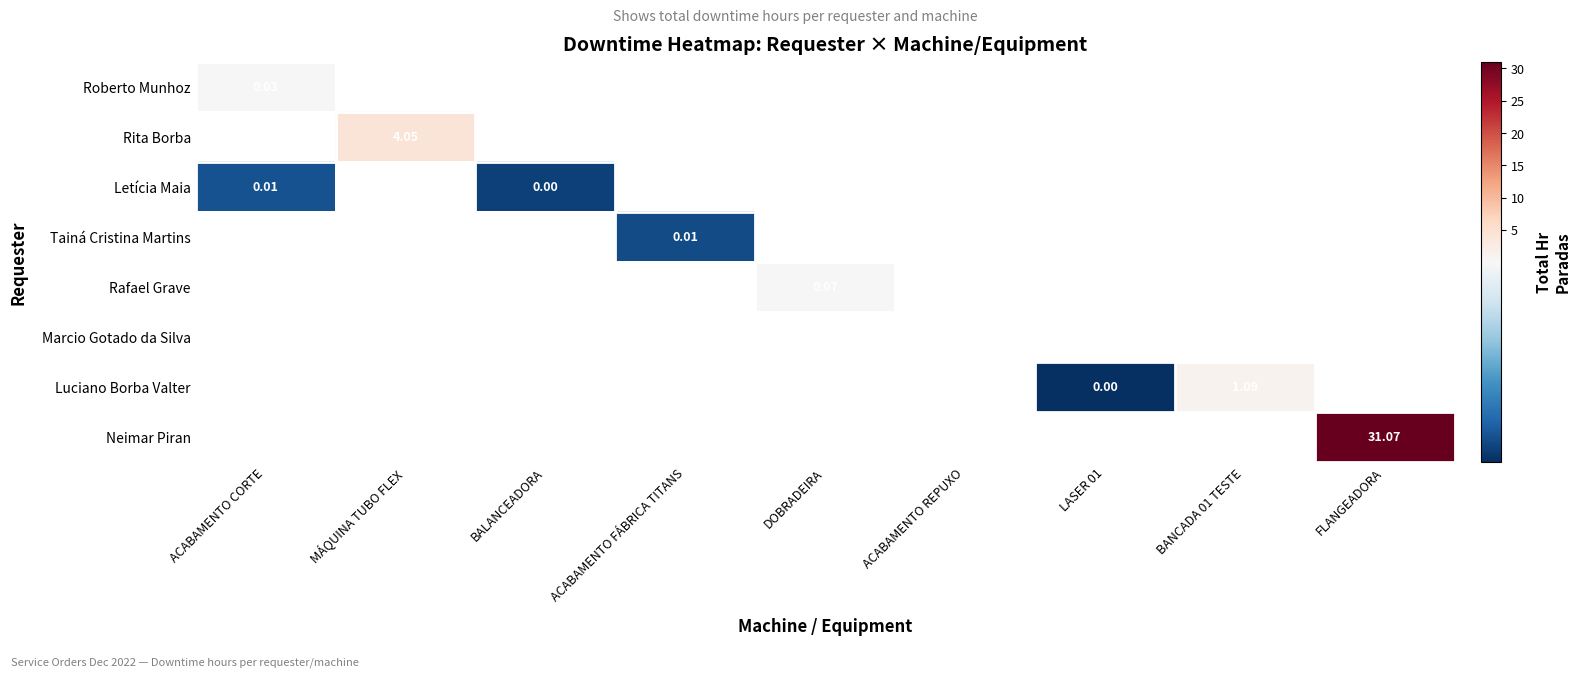

How many data points in Rafael Grave are above 0?

1